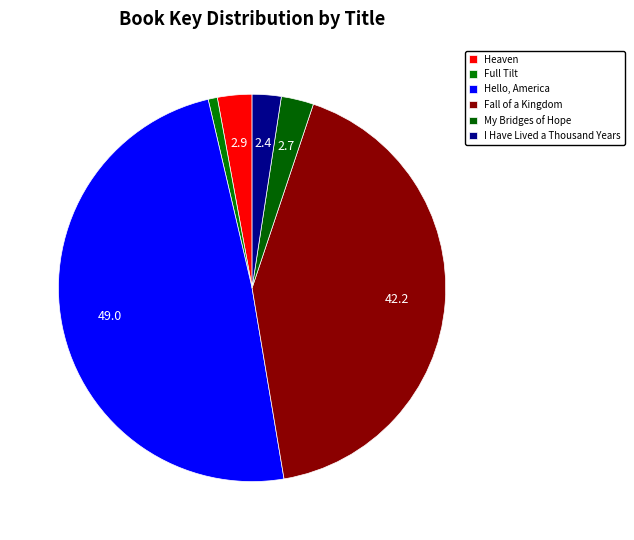

Is there a majority slice in this chart?

No